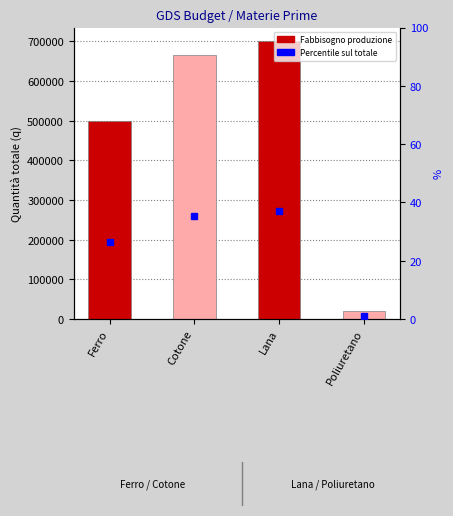

At which label is the value closest to 360574?

Ferro